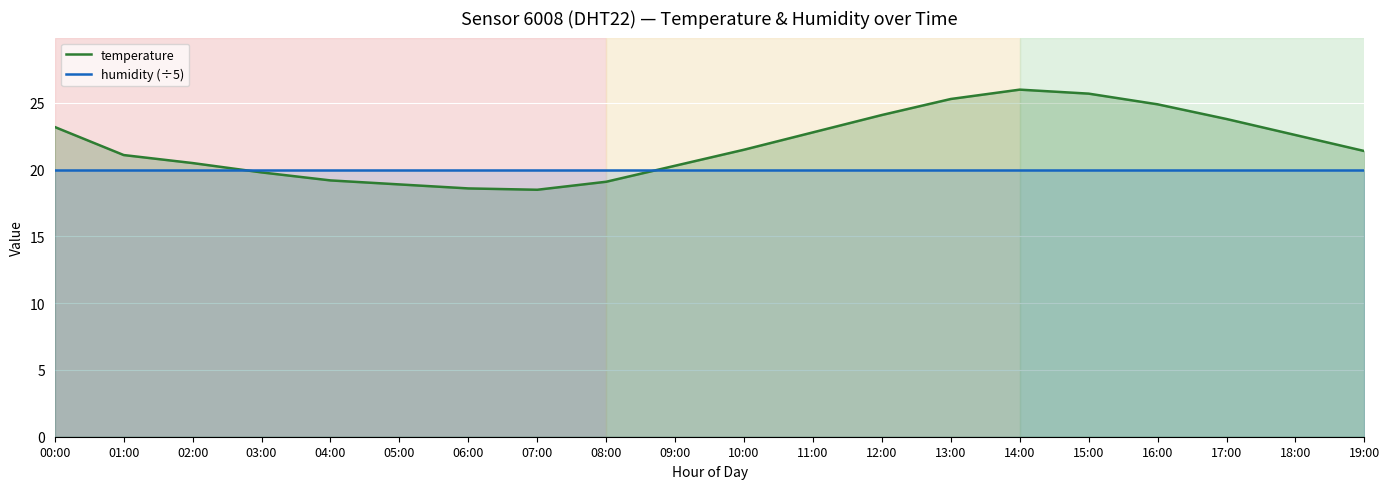

What is the difference between the highest and lowest values at 00:00?

3.2